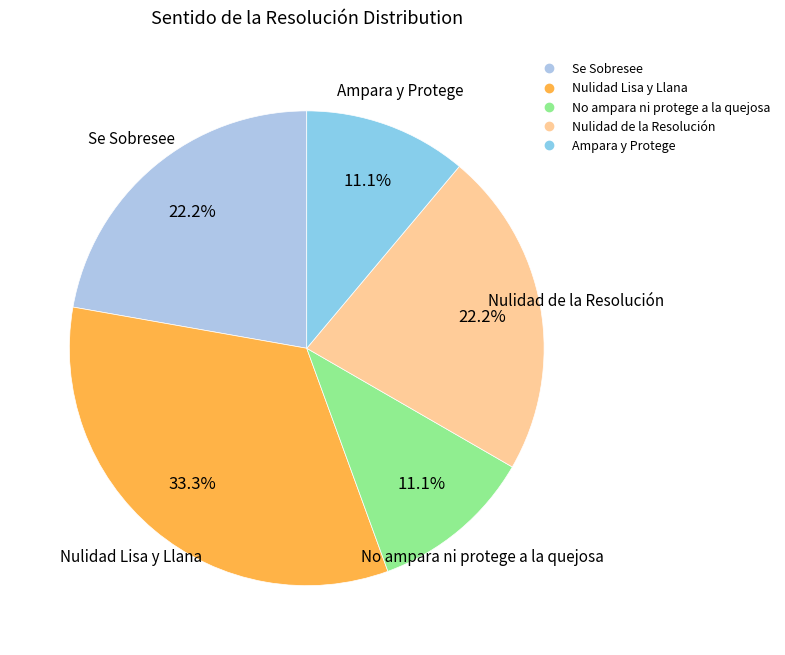

To the nearest percent, what is the difference between the Nulidad Lisa y Llana and No ampara ni protege a la quejosa slice percentages?

22%